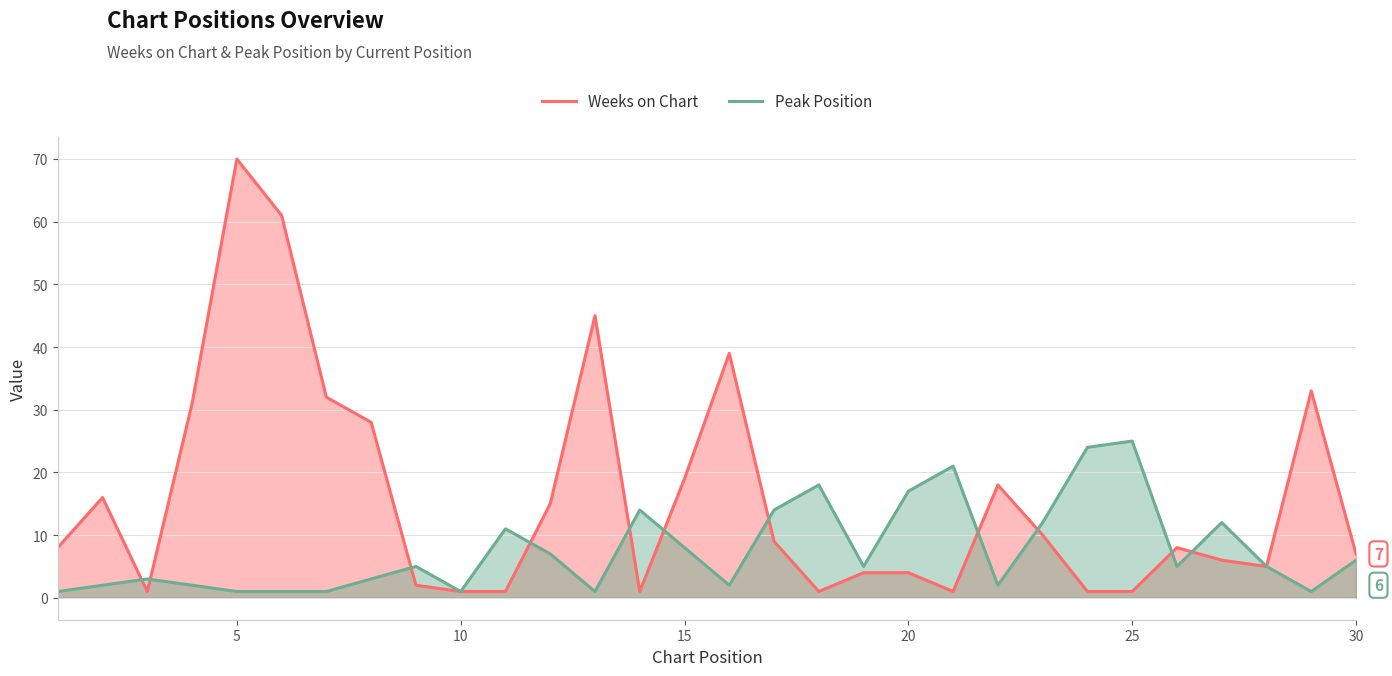

Which series has the largest range (max minus min)?

Weeks on Chart